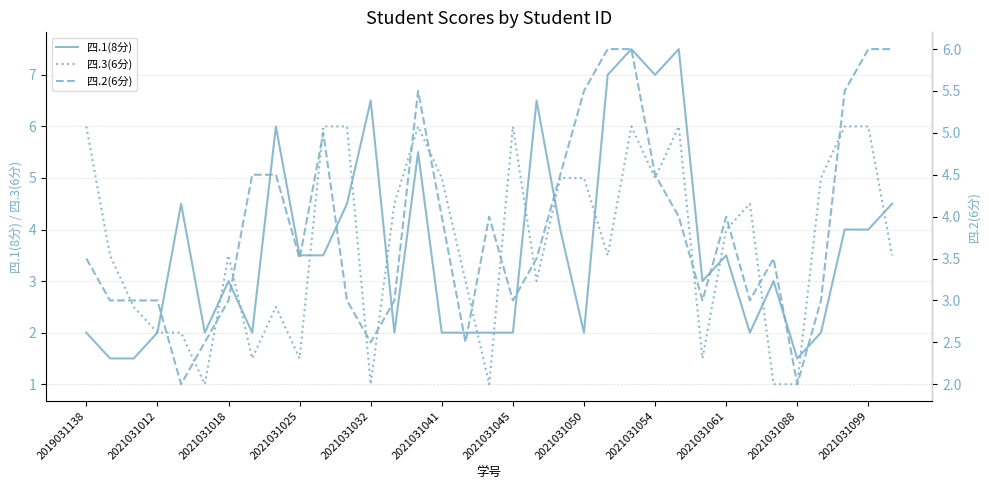

What is the maximum value for 四.1(8分)?

7.5